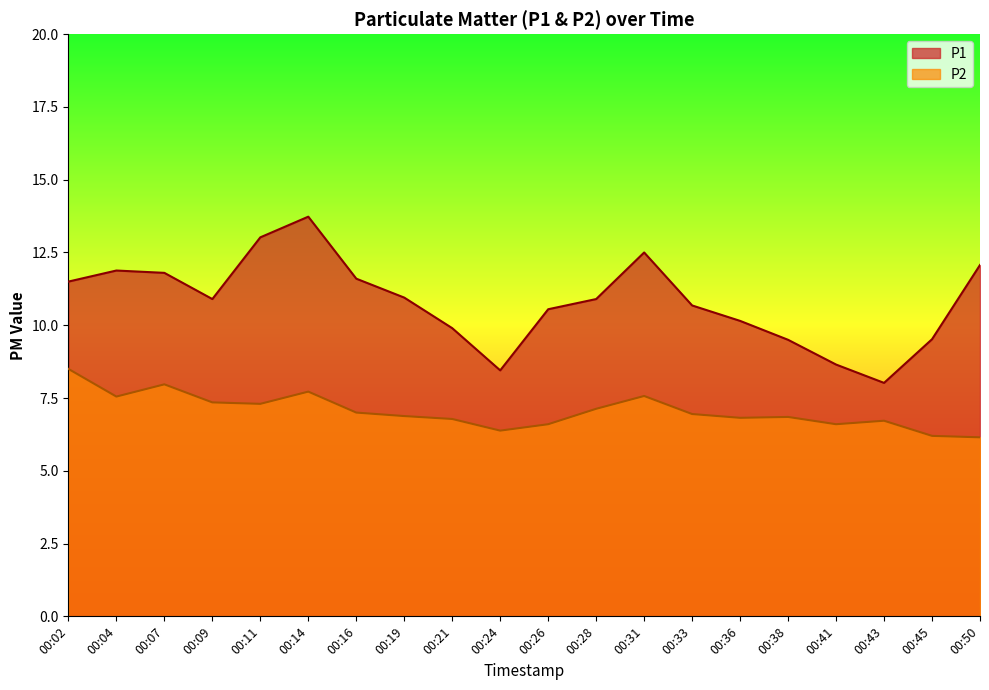

How many interior local peaks does the P2 series have?

5